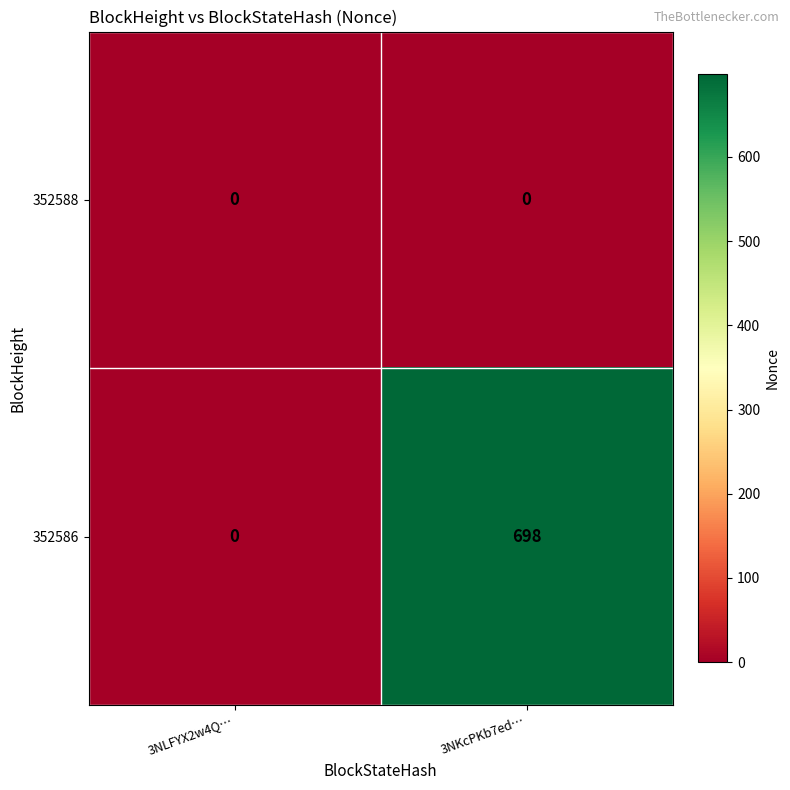

Reading left to right, list all the values displayed in this chart.

352588: 3NLFYX2w4Q…=0	3NKcPKb7ed…=0
352586: 3NLFYX2w4Q…=0	3NKcPKb7ed…=698